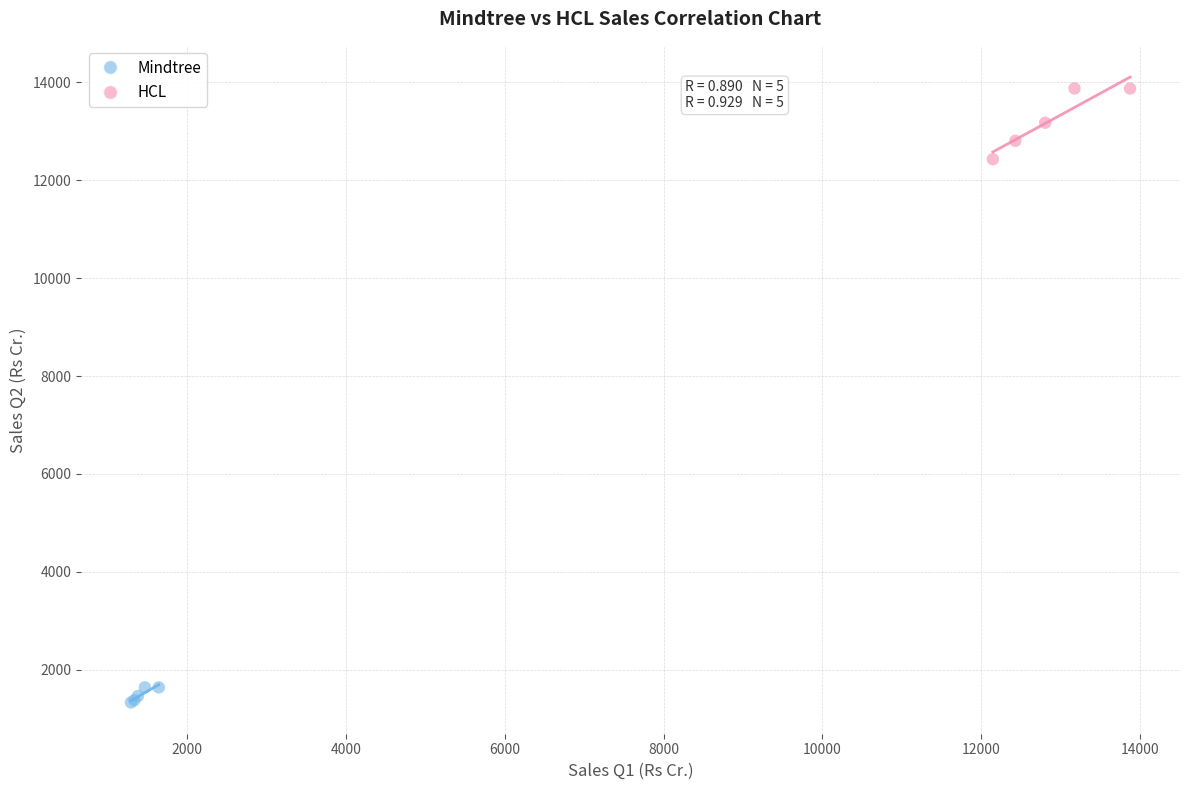

Which series contains the highest Y value?

HCL